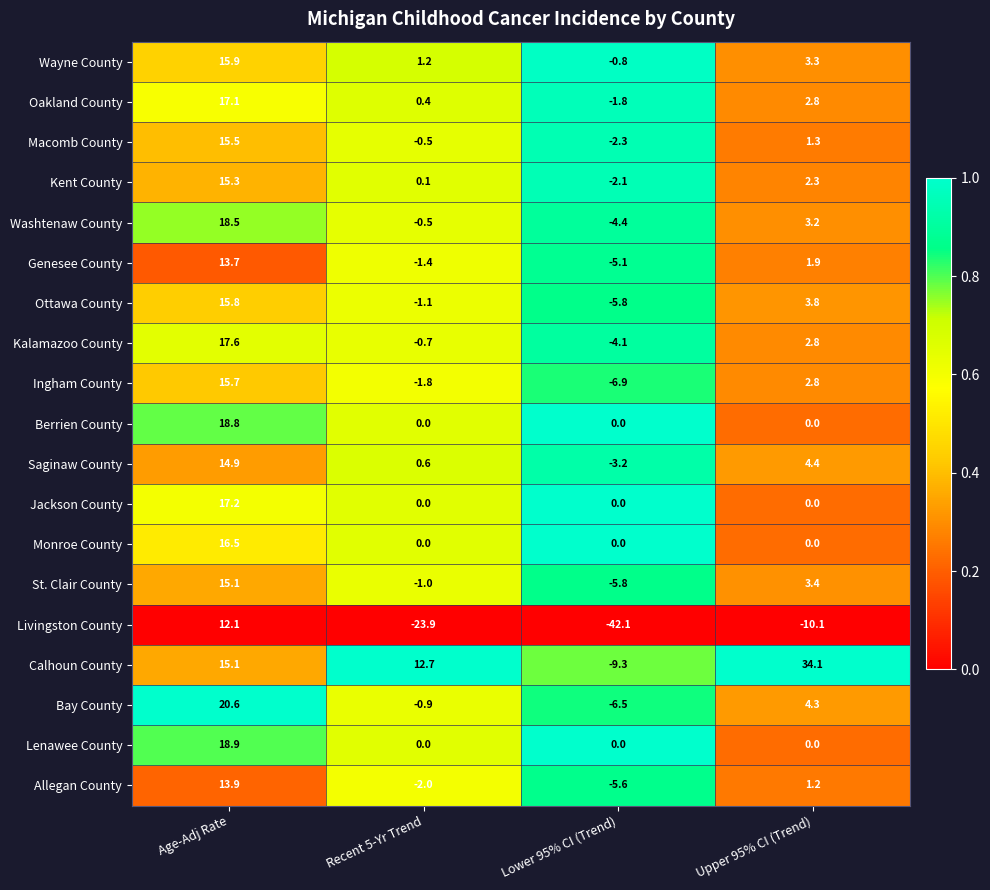

The Berrien County series shows 7.7 at Upper 95% CI (Trend). True or false?

False